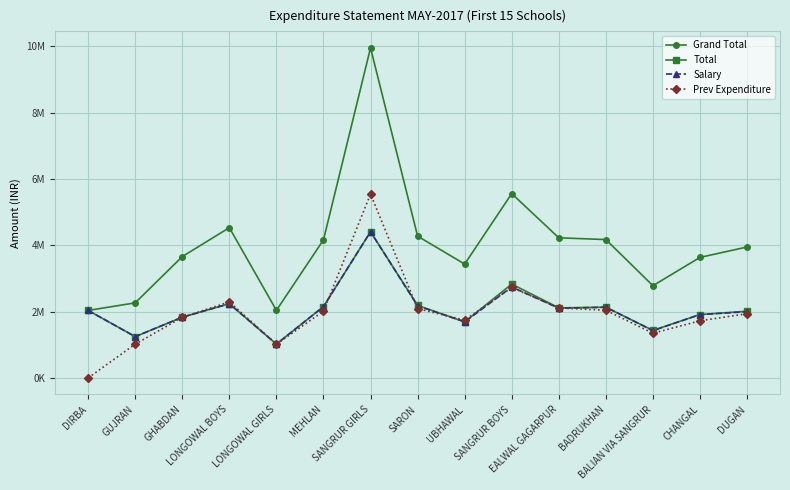

At which category does the chart reach its minimum across all series?

DIRBA